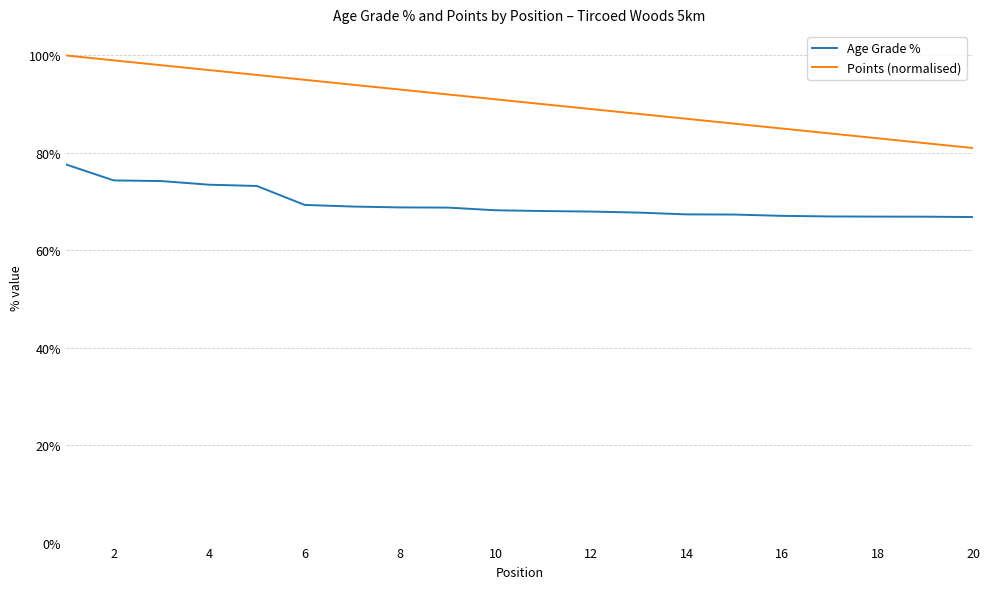

True or false: Points (normalised) and Age Grade % cross at least once.

False